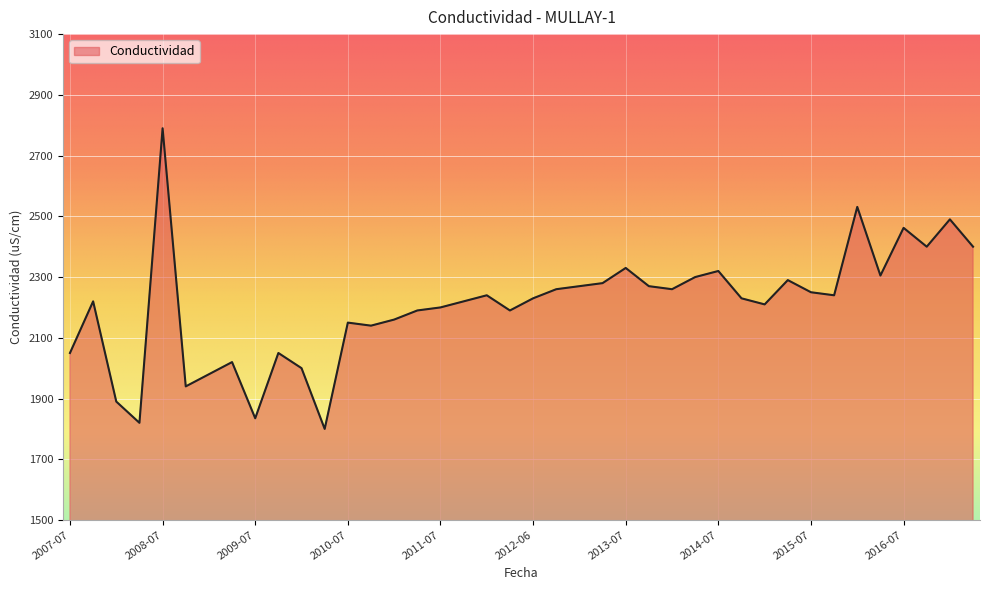

How many lines are shown in the chart?

1